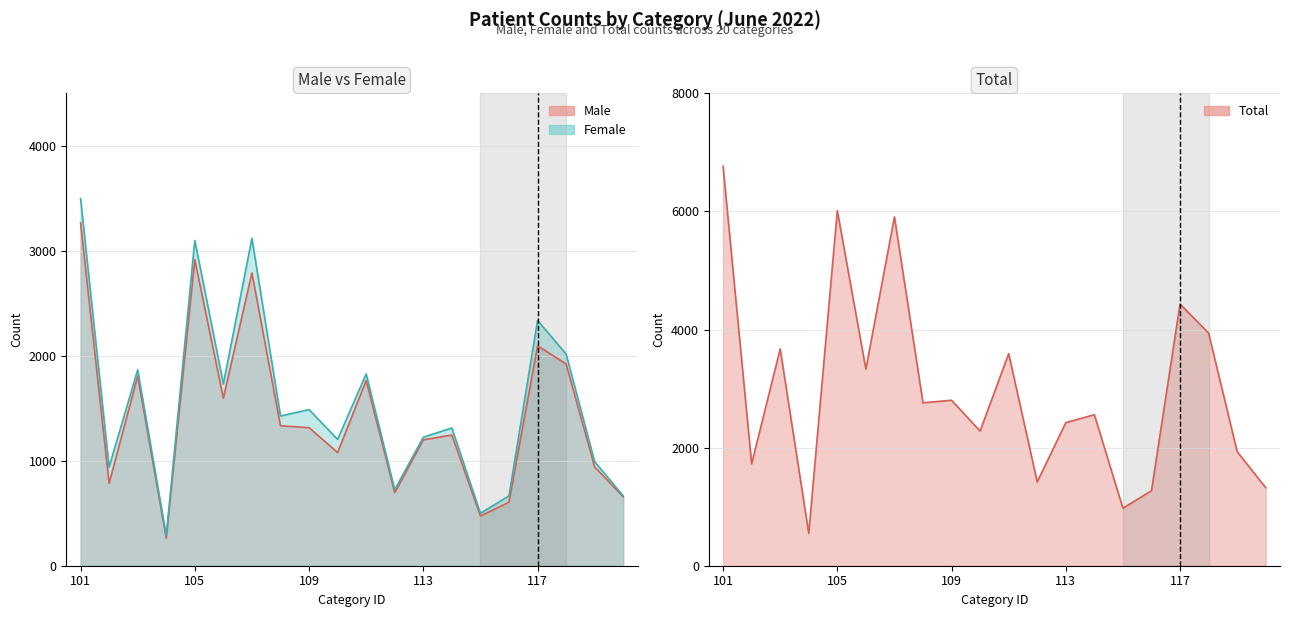

True or false: Male and Total intersect in this chart.

False